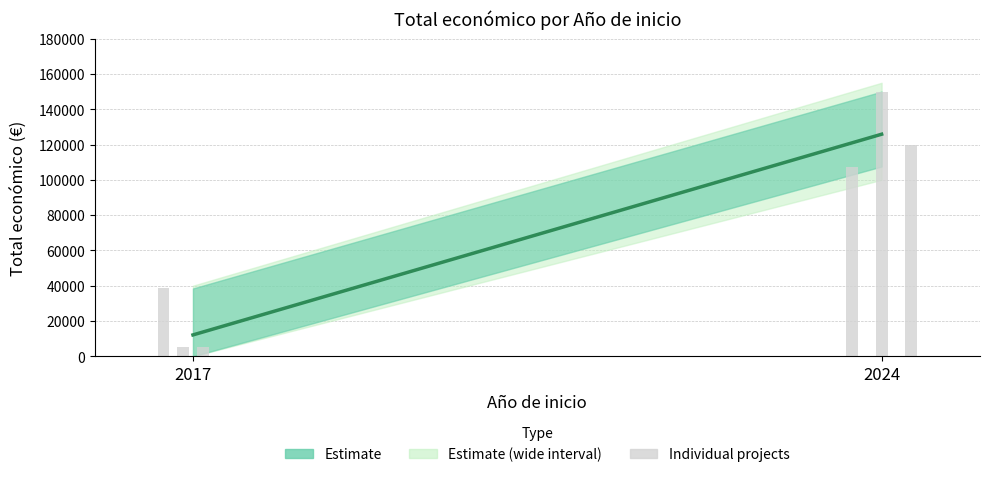

Where does the data first go above 38426?

2024